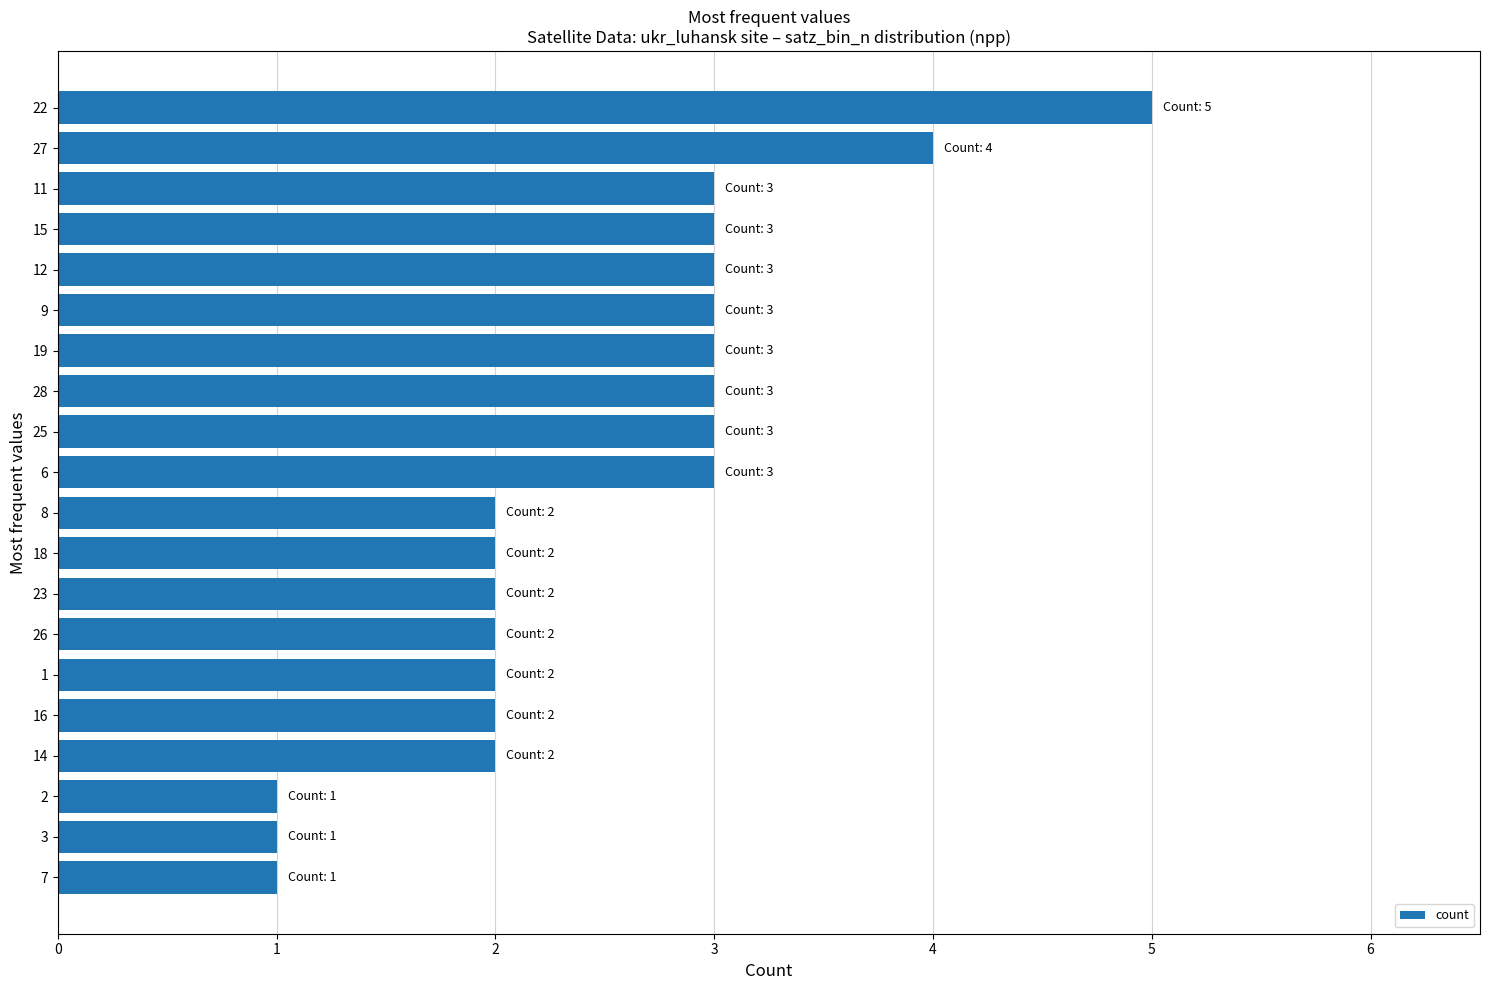

Read the value at 15.

3